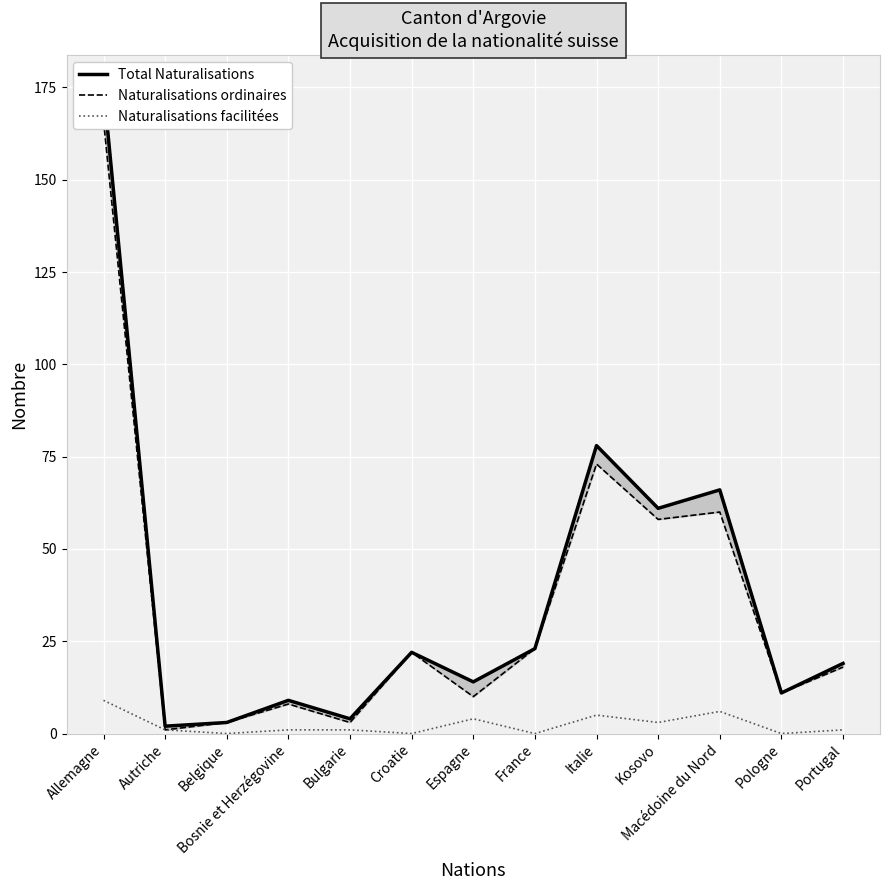

What is the highest value of the Total Naturalisations series?

175